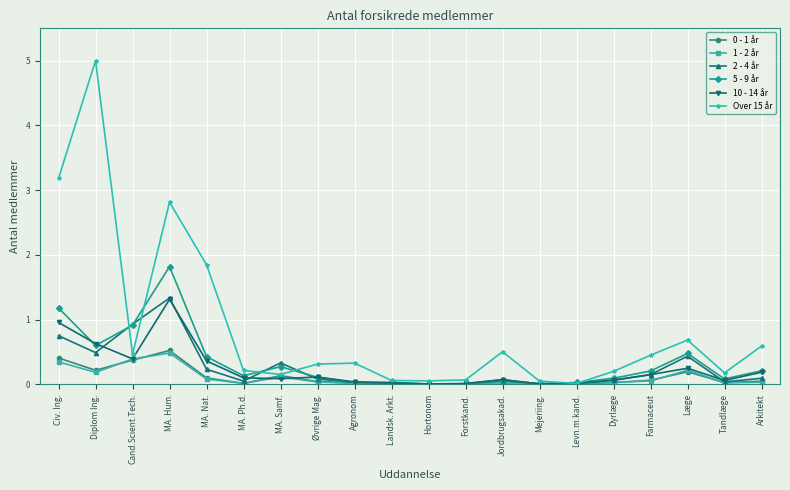

True or false: Over 15 år has a value of 0.4 at Farmaceut.

True